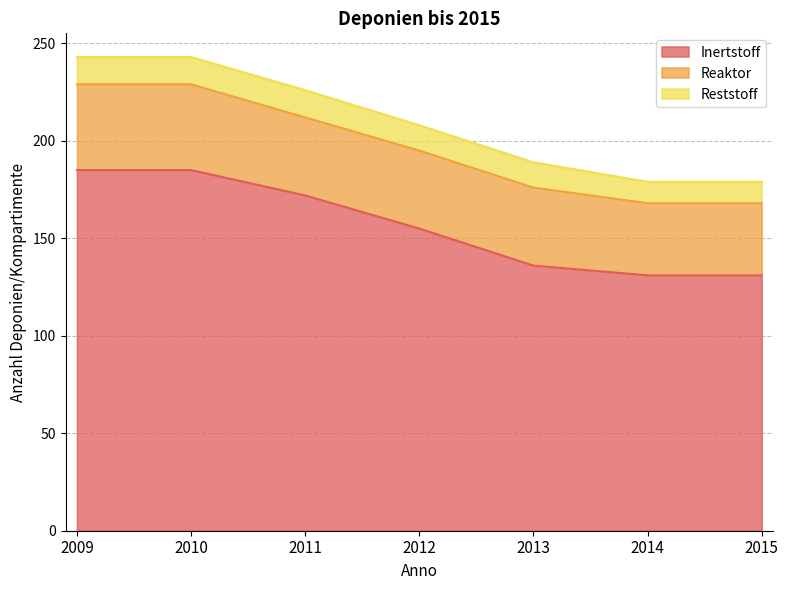

Reading right to left, transcribe all the data shown in this chart.

Inertstoff: 2015=131	2014=131	2013=136	2012=155	2011=172	2010=185	2009=185
Reaktor: 2015=37	2014=37	2013=40	2012=40	2011=40	2010=44	2009=44
Reststoff: 2015=11	2014=11	2013=13	2012=13	2011=14	2010=14	2009=14